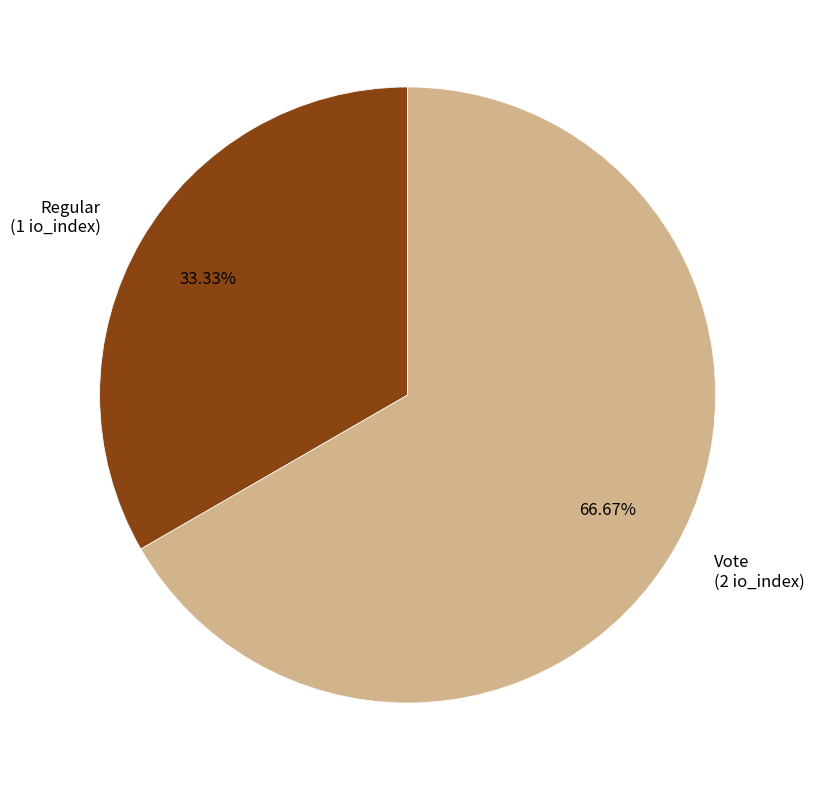

To the nearest percent, what portion does Vote represent?

67%